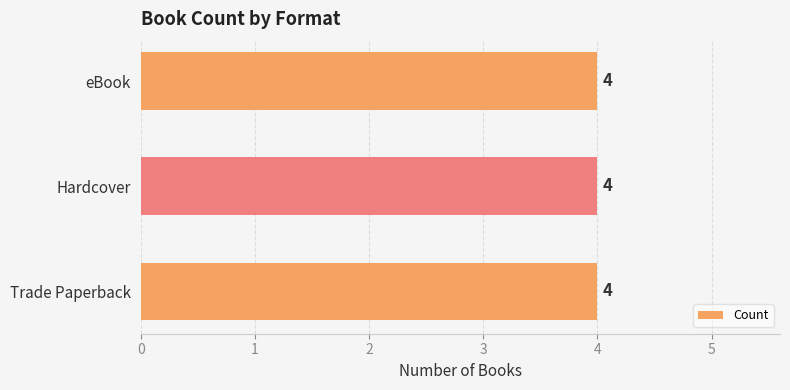

Is it true that Hardcover equals 263029511 at Flower Girl Dreams?

False